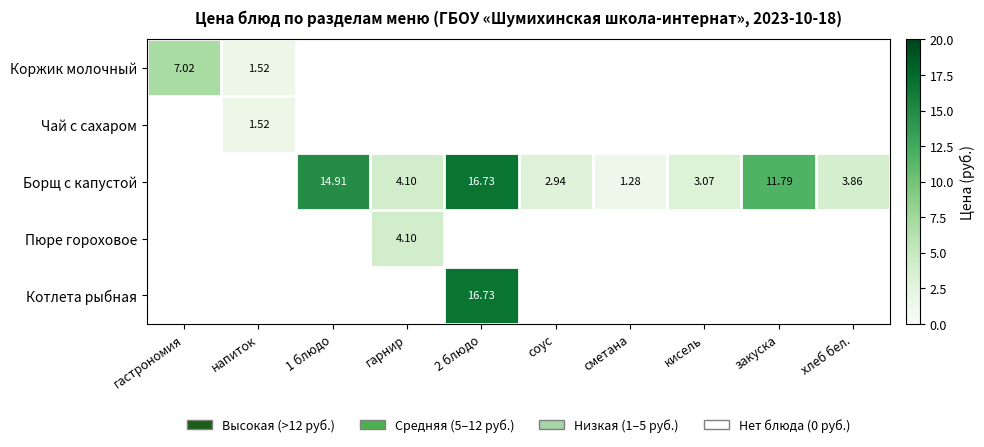

Is the value of Пюре гороховое at гарнир greater than the value of Борщ с капустой at 1 блюдо?

No